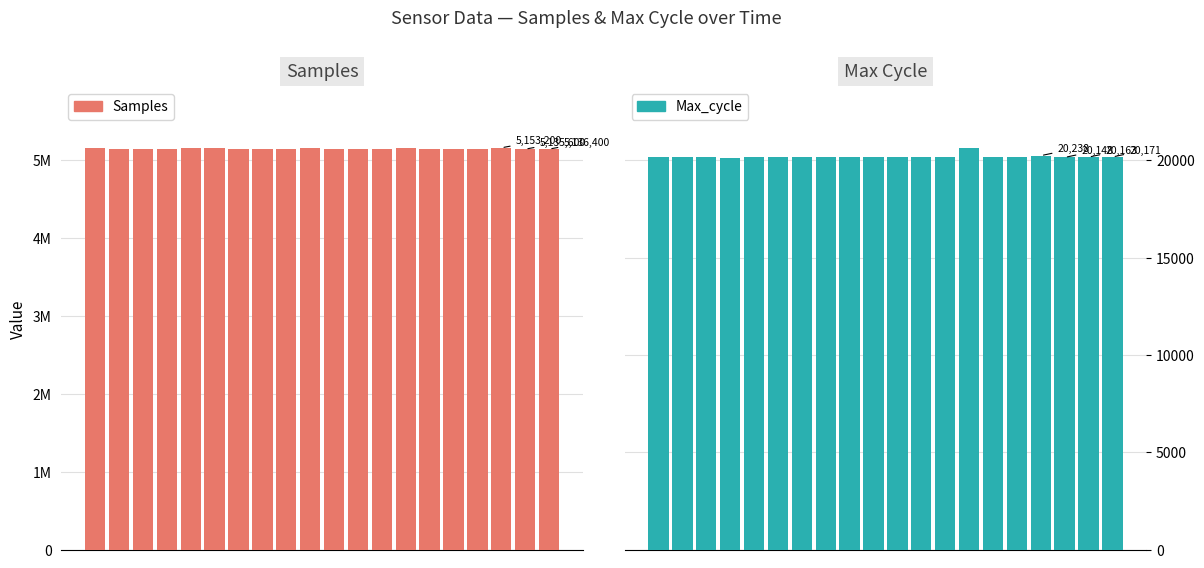

Rank the series at 0 from lowest to highest value.

Max_cycle, Samples